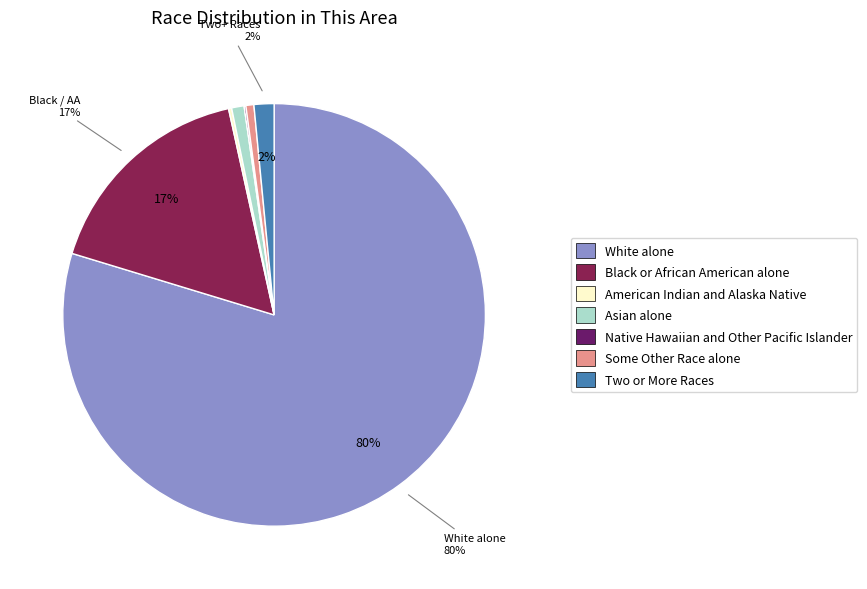

To the nearest percent, what portion does Black or African American alone represent?

17%